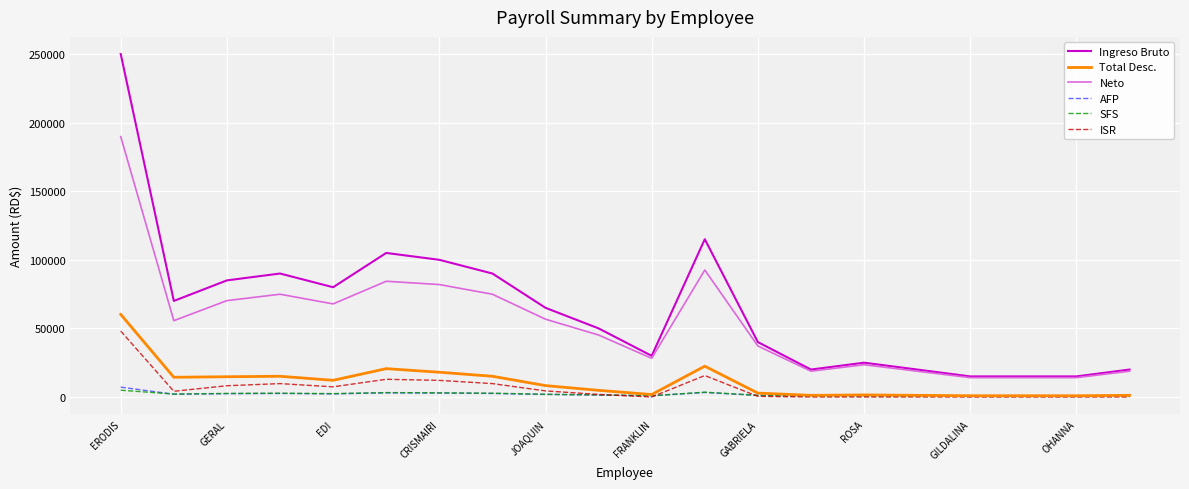

Which series has the largest range (max minus min)?

Ingreso Bruto